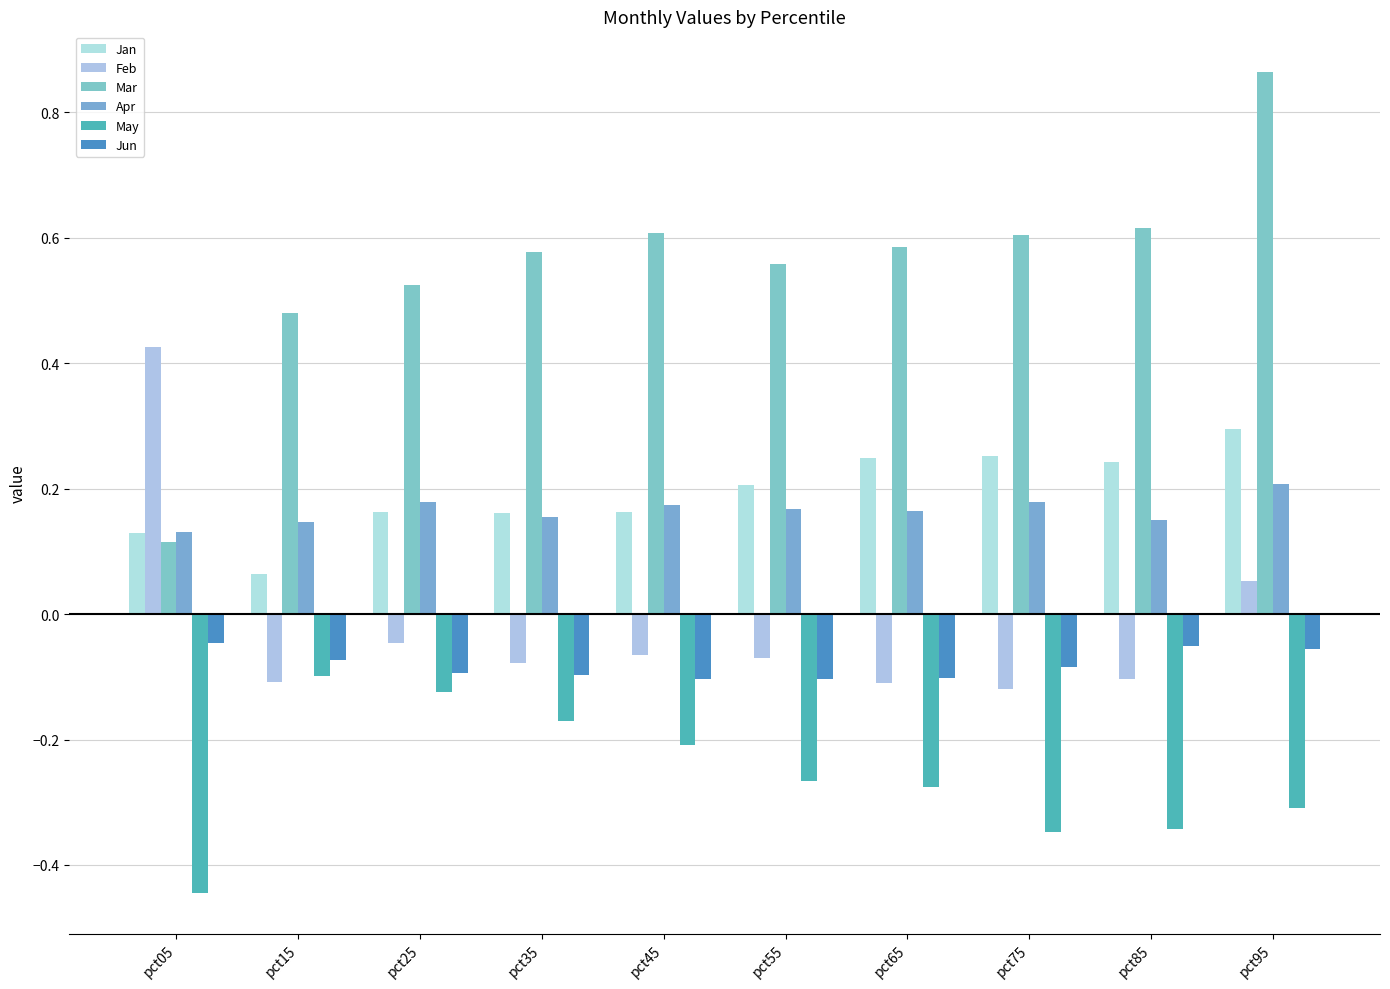

What is the sum of the May values at pct85 and pct35?

-0.5